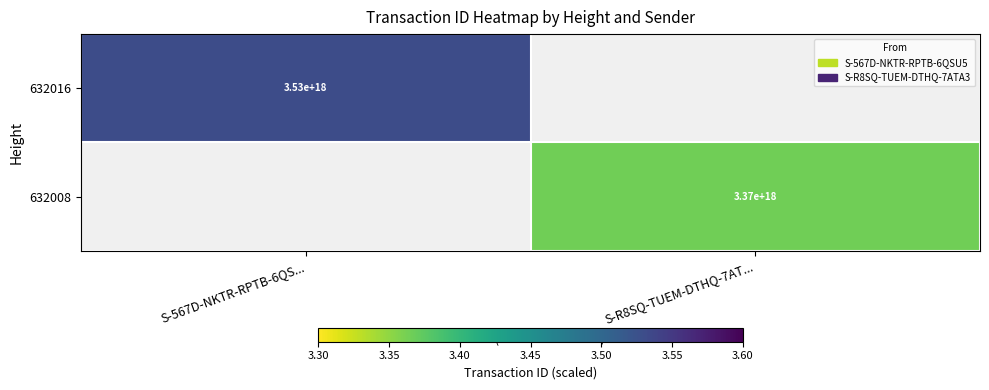

The 632016 series shows 1463885871264437760 at S-567D-NKTR-RPTB-6QS.... True or false?

False